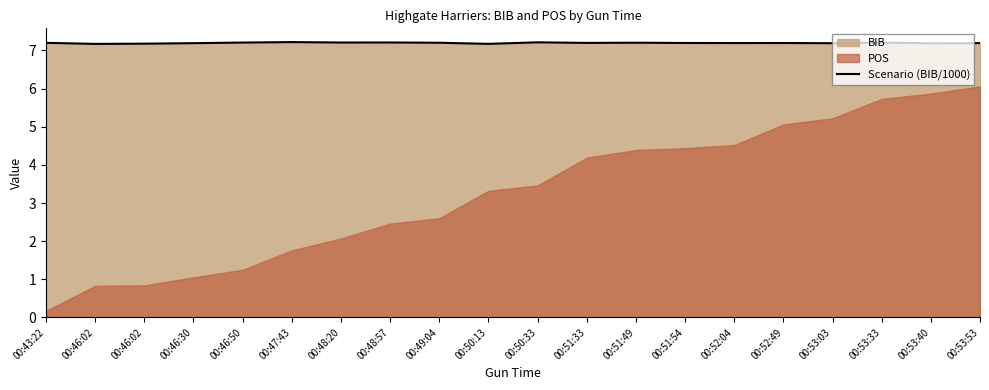

List the labels in order of value, smallest first.

00:46:02, 00:50:13, 00:46:02, 00:53:40, 00:53:03, 00:46:30, 00:53:53, 00:52:04, 00:52:49, 00:51:54, 00:51:33, 00:43:22, 00:49:04, 00:51:49, 00:53:33, 00:46:50, 00:48:20, 00:48:57, 00:50:33, 00:47:43